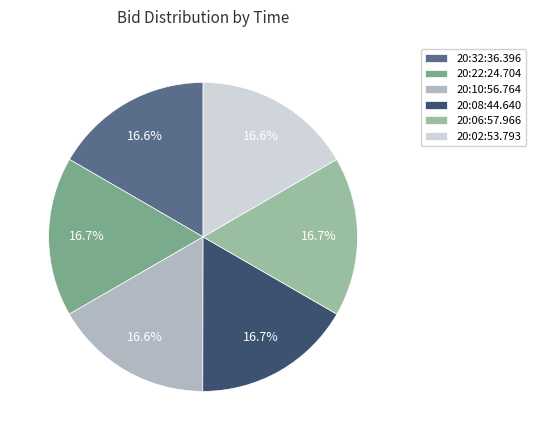

What is the ratio of the value at 20:32:36.396 to the value at 20:06:57.966?

1.0